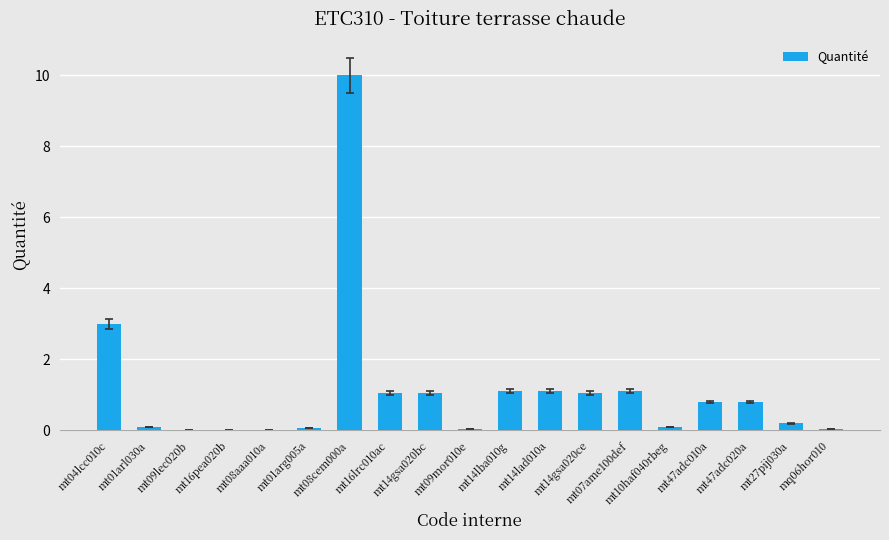

What is the maximum value shown in the chart?

10.0